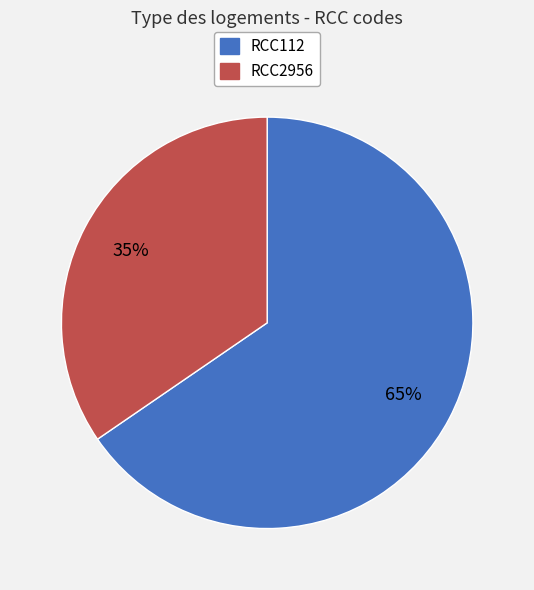

Which slice is the smallest?

RCC2956